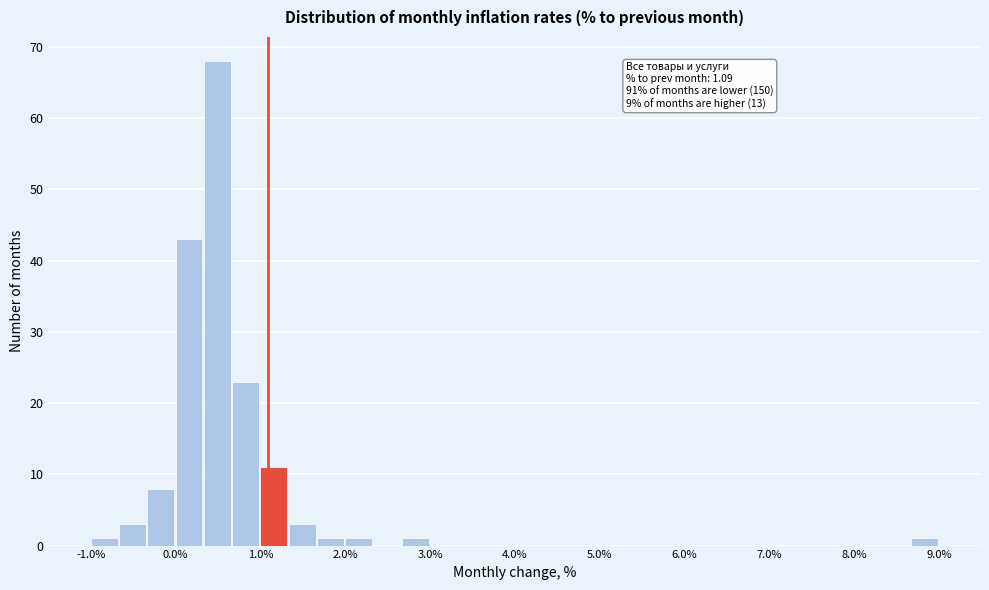

Around what value on the x-axis is the tallest bar? Give the approximate position of its centre, as read against the axis.

0.5